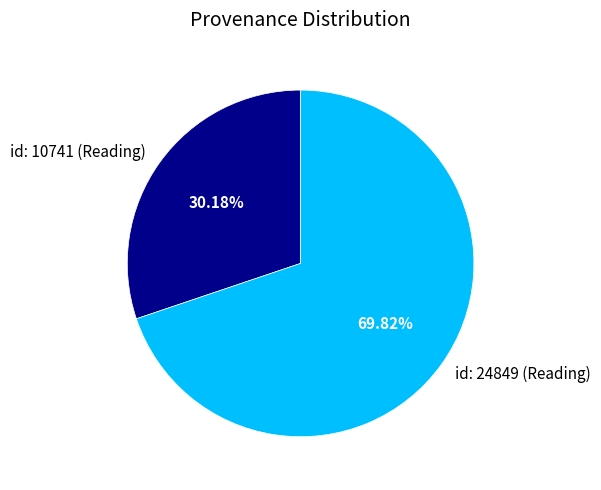

To the nearest percent, what percentage of the pie is id: 24849 (Reading)?

70%